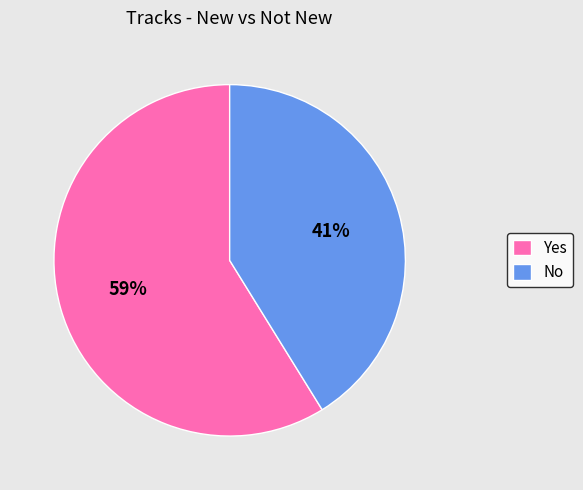

To the nearest percent, what is the average slice percentage?

50%